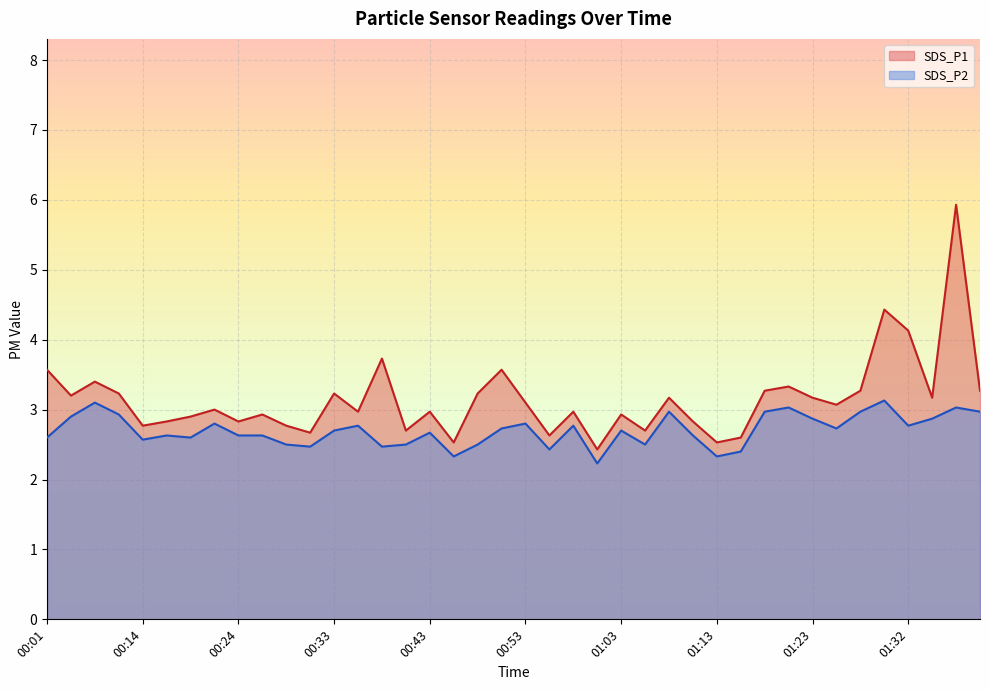

At which label is SDS_P2 closest to 2?

01:00